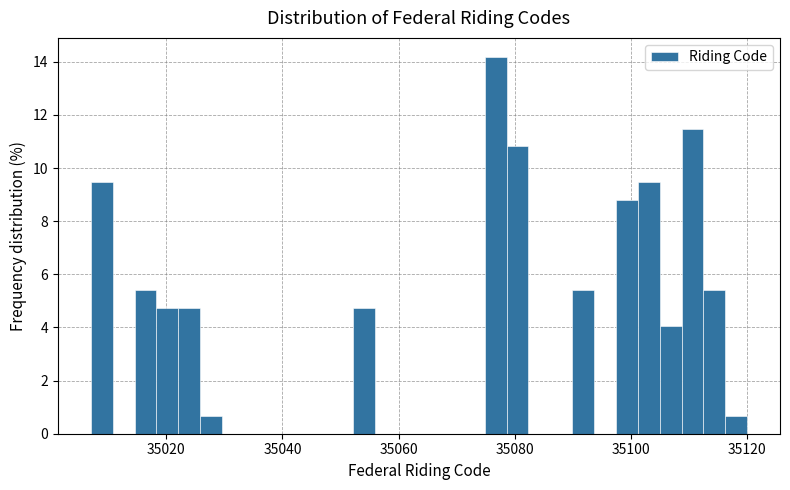

Read against the x-axis, roughly where is the centre of the tallest bar?

35076